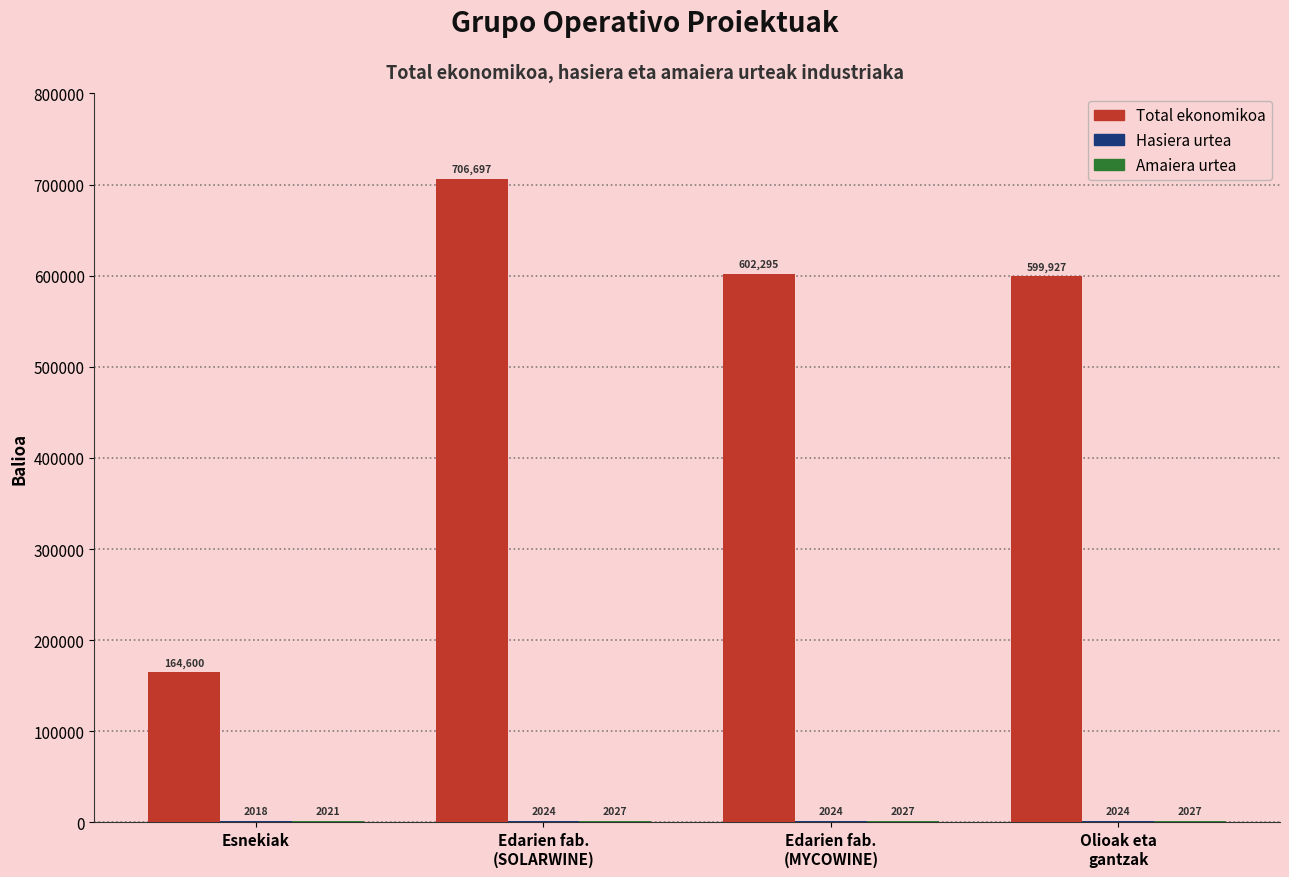

What is the maximum value shown in the chart?

706697.0